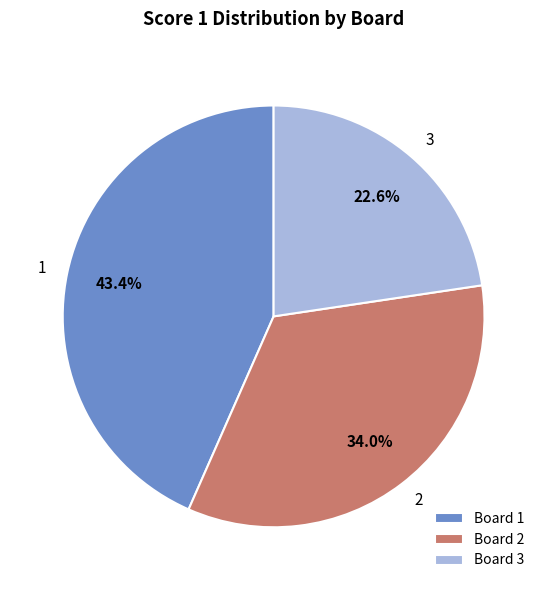

Is the sum of Board 2 and Board 3 greater than half?

Yes